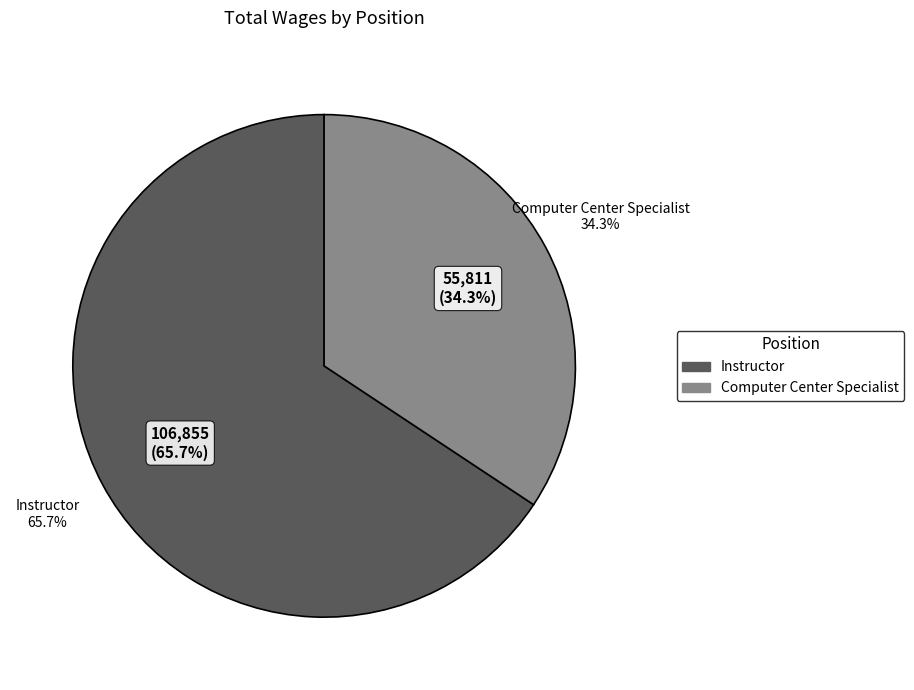

What is the change in value from Instructor to Computer Center Specialist?

-51044